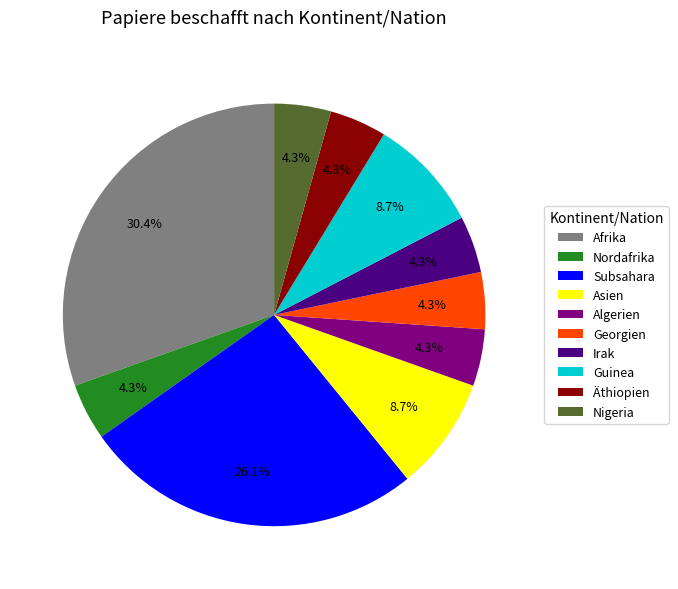

To the nearest percent, what is the average slice percentage?

10%